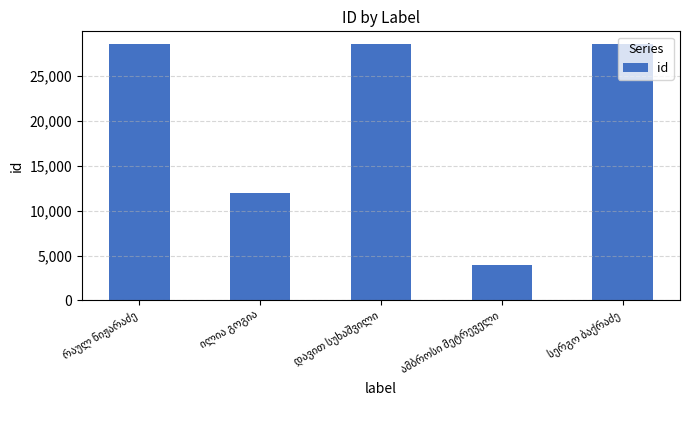

What is the sum of all values?

101619